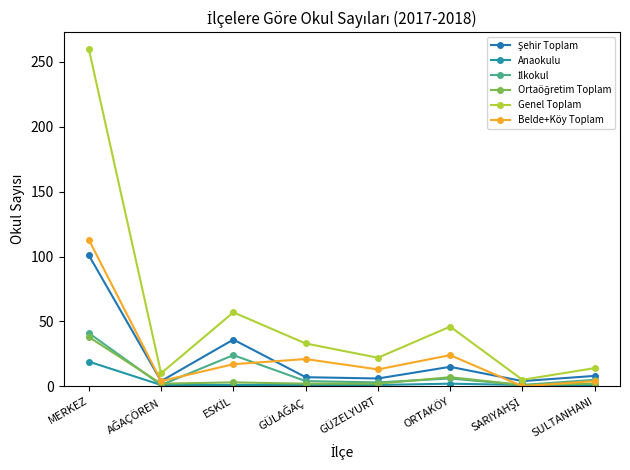

Reading right to left, extract all data points from this chart.

Şehir Toplam: 8	4	15	6	7	36	4	101
Anaokulu: 1	1	2	1	1	1	1	19
İlkokul: 5	1	6	3	4	24	1	41
Ortaöğretim Toplam: 2	1	7	2	2	3	2	38
Genel Toplam: 14	5	46	22	33	57	10	260
Belde+Köy Toplam: 4	0	24	13	21	17	4	113